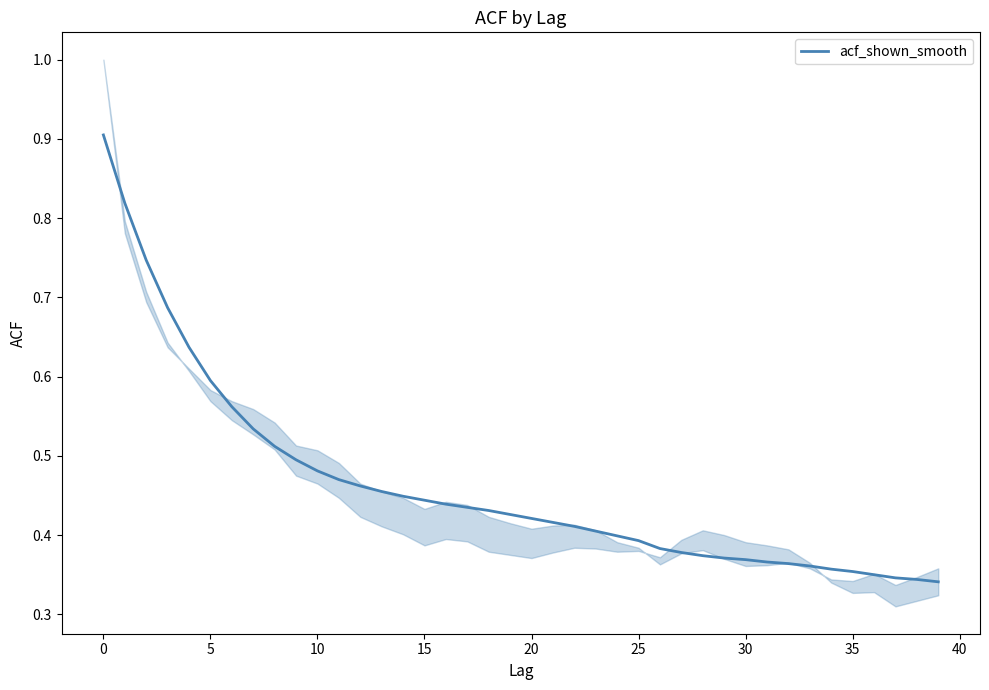

How many values are between 0 and 1?

40